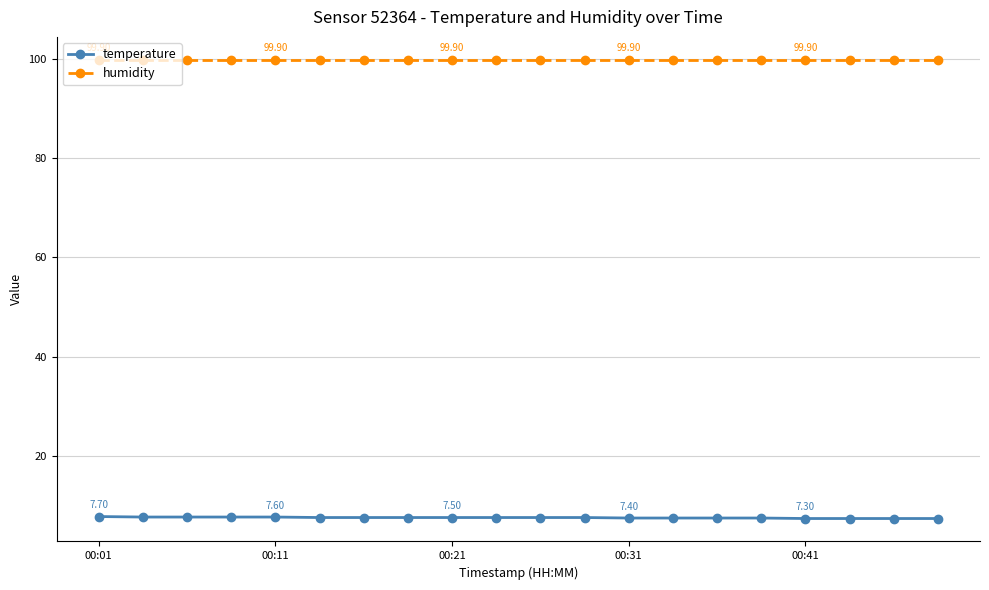

True or false: humidity and temperature cross at least once.

False